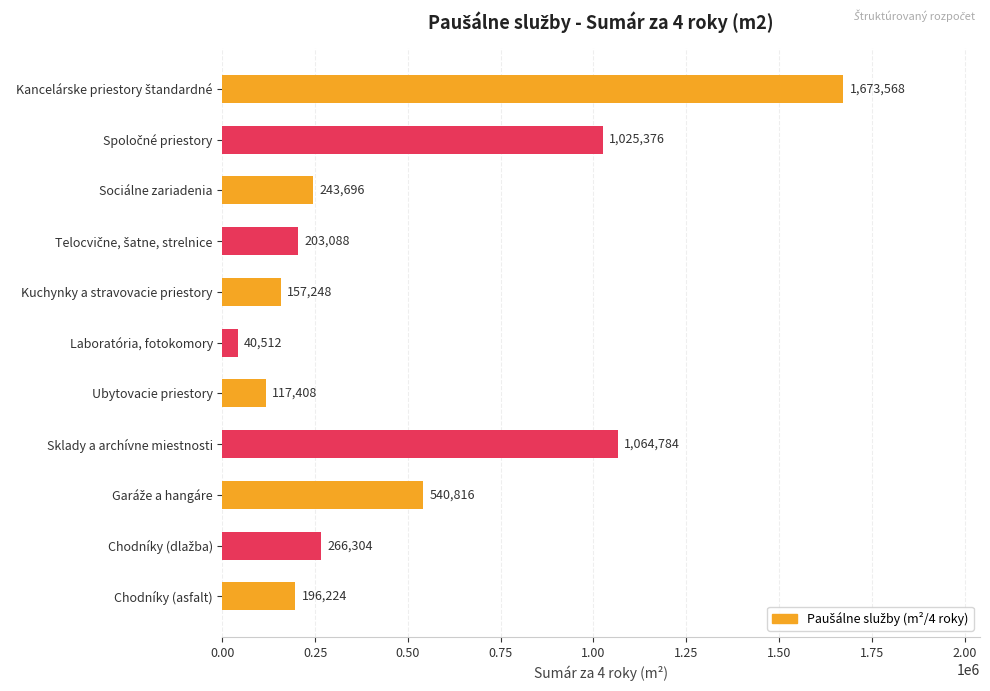

Does the chart contain any negative values?

No